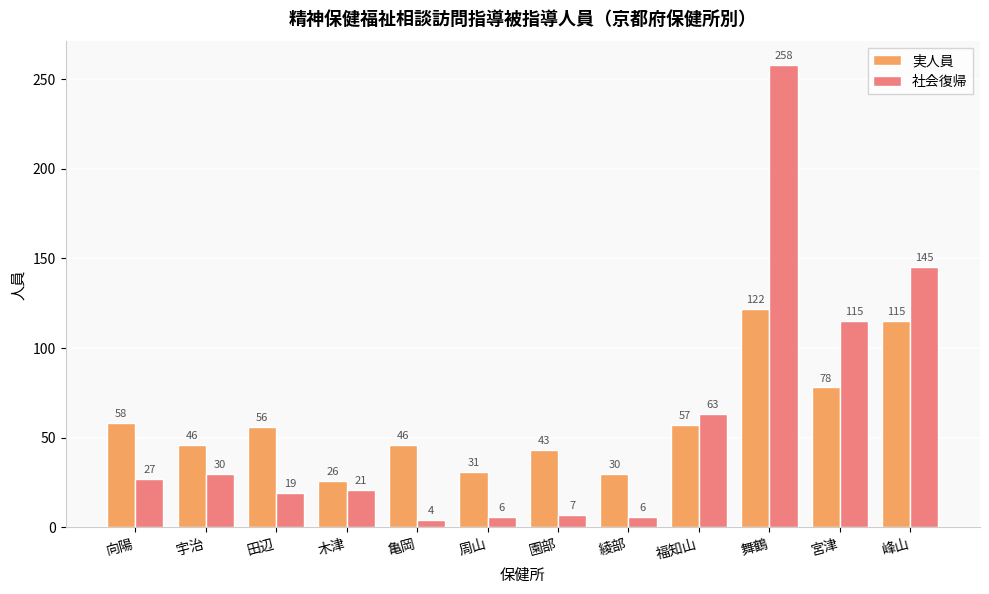

At 木津, list the series in order from smallest to largest.

社会復帰, 実人員